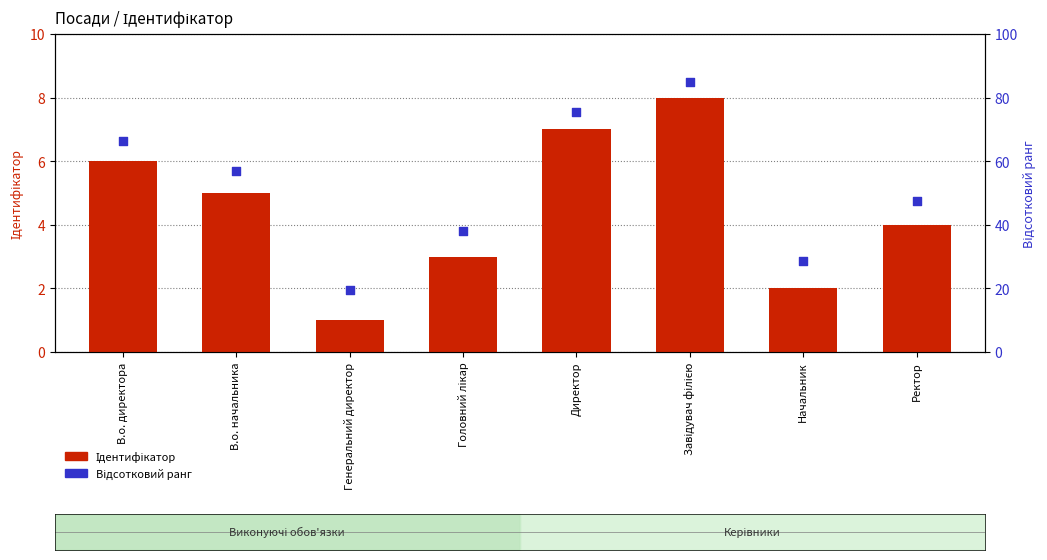

Which series has the largest total across all categories?

Відсотковий ранг